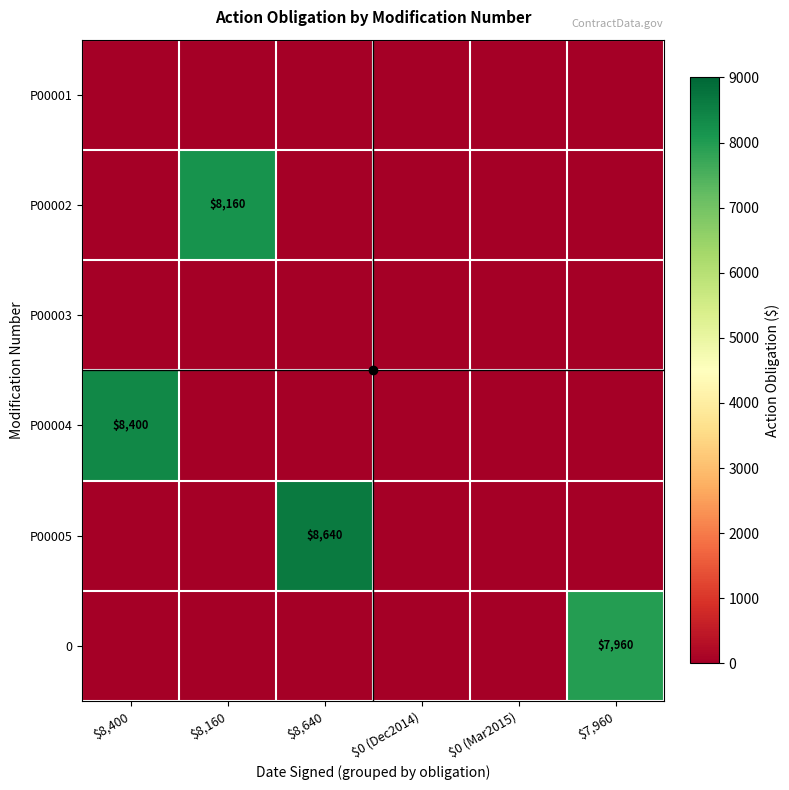

Which series has the widest spread of values?

P00005